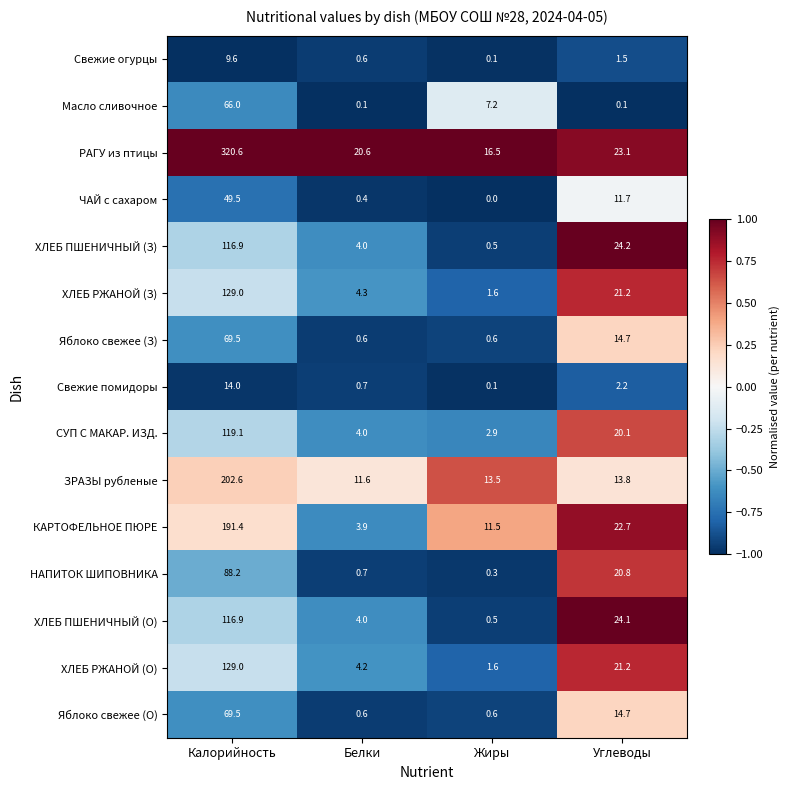

What is the spread (max minus min) of values at Жиры?

16.5